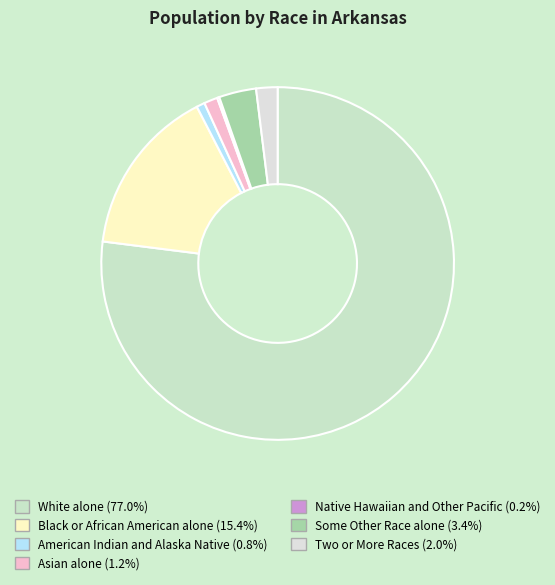

Is there a majority slice in this chart?

Yes